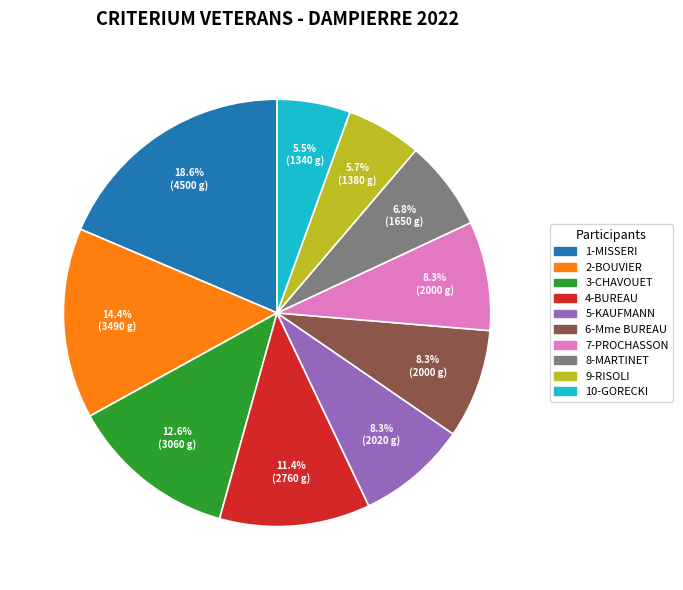

To the nearest percent, what portion does 3-CHAVOUET represent?

13%